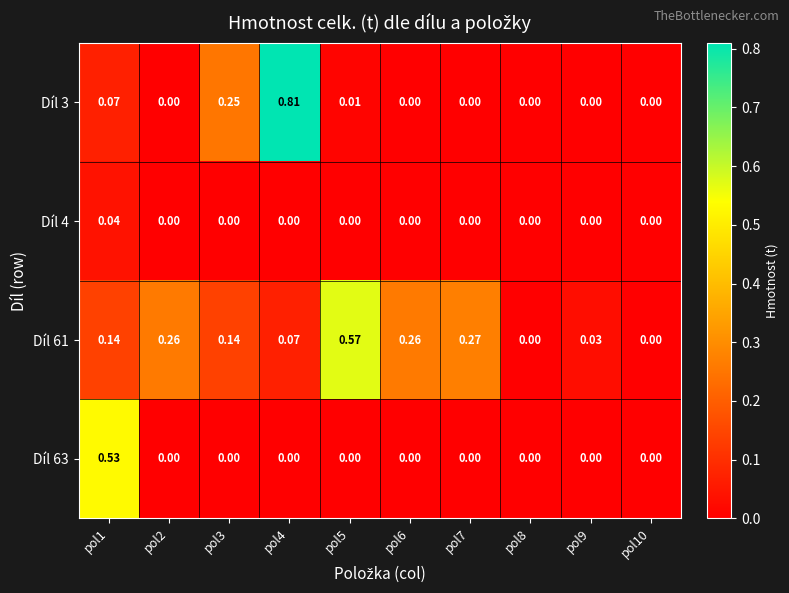

Is the value of Díl 61 at pol7 greater than the value of Díl 3 at pol5?

Yes